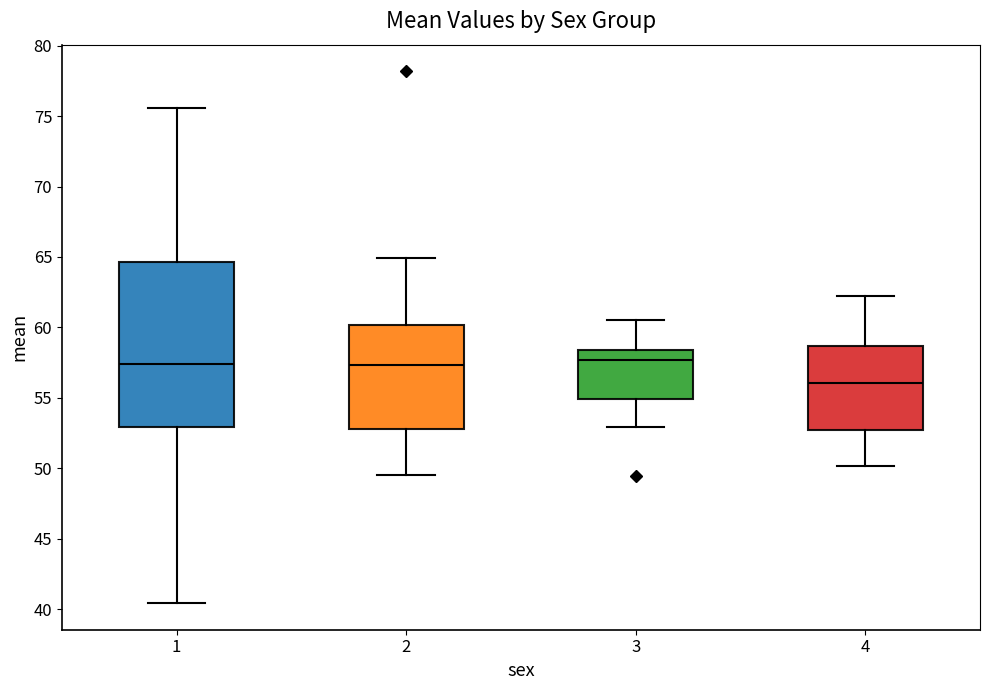

Comparing the boxes themselves (not the whiskers), which one is the tallest?

1